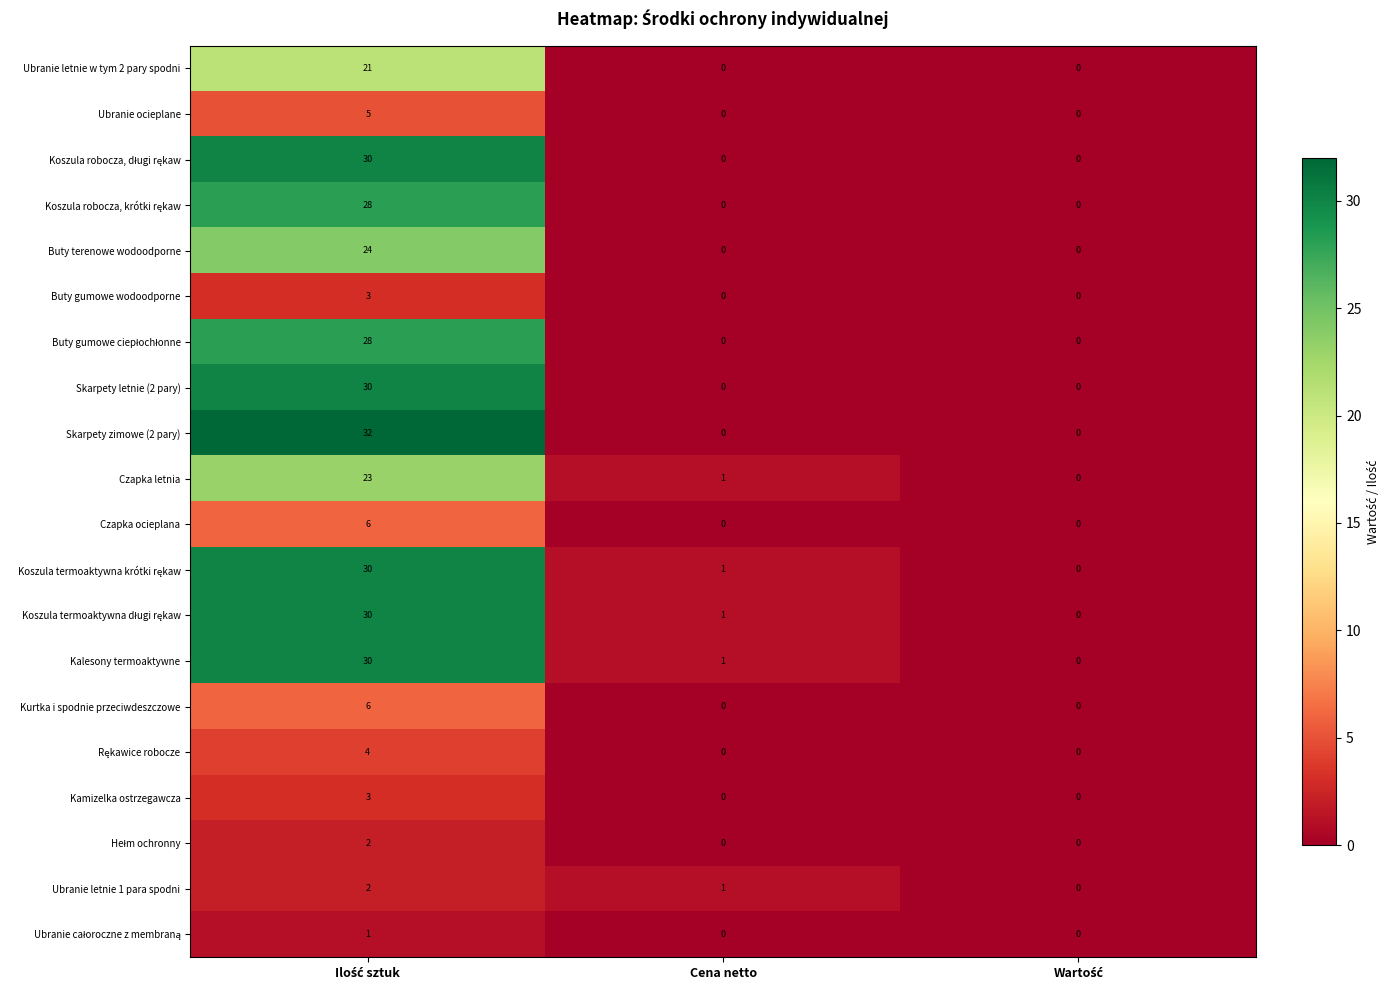

Which series has the largest total across all categories?

Skarpety zimowe (2 pary)